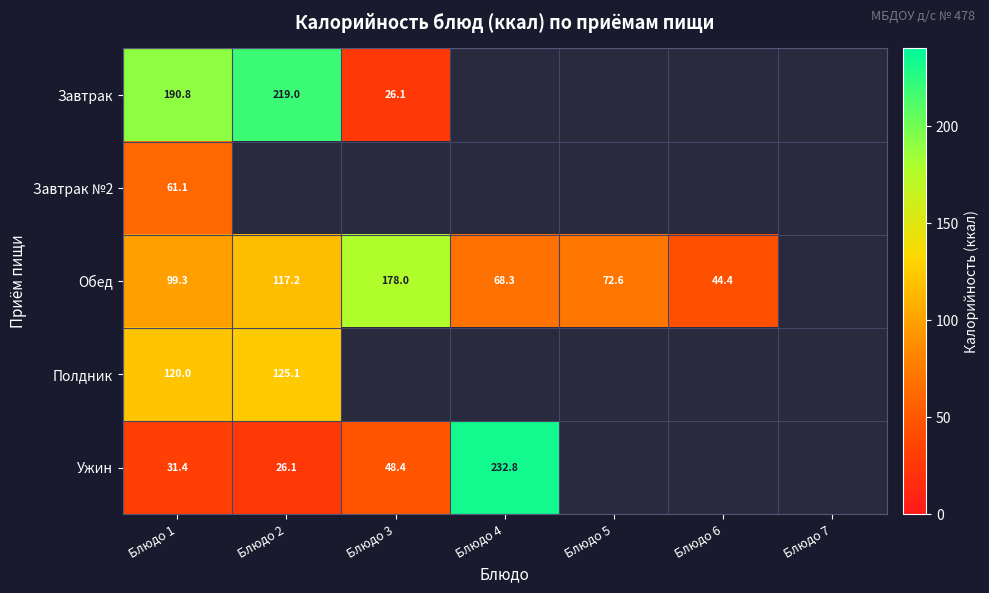

Is the value of Обед at Блюдо 5 greater than the value of Ужин at Блюдо 2?

Yes